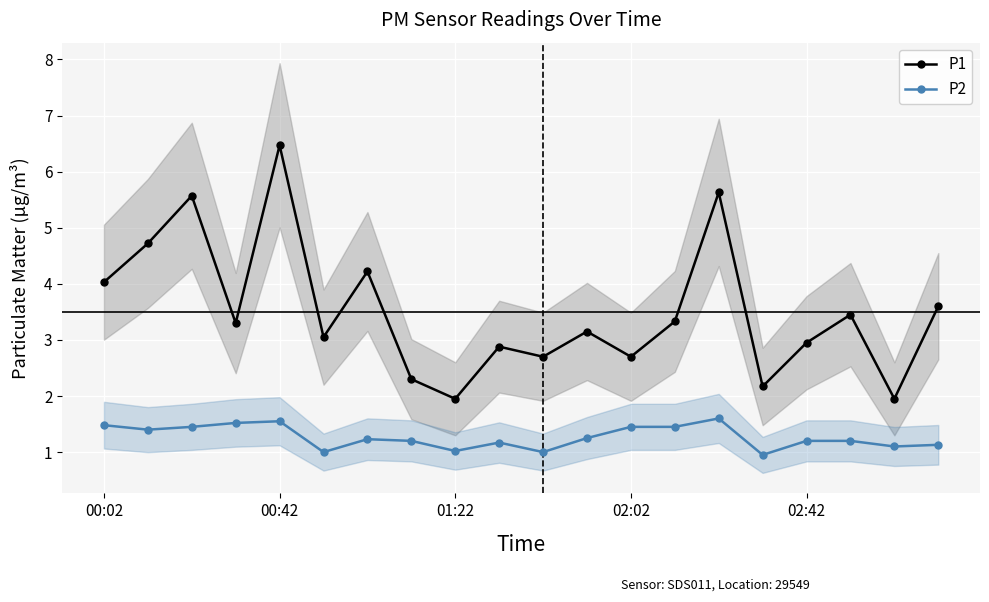

True or false: P1 has a value of 6.5 at 00:42.

True